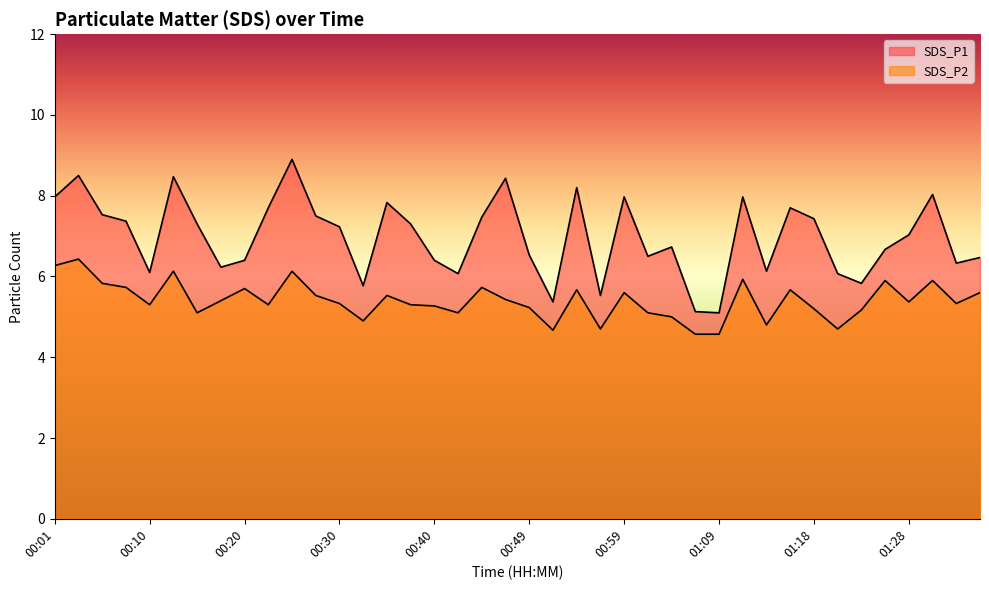

What is the average value of the SDS_P1 series?

7.0